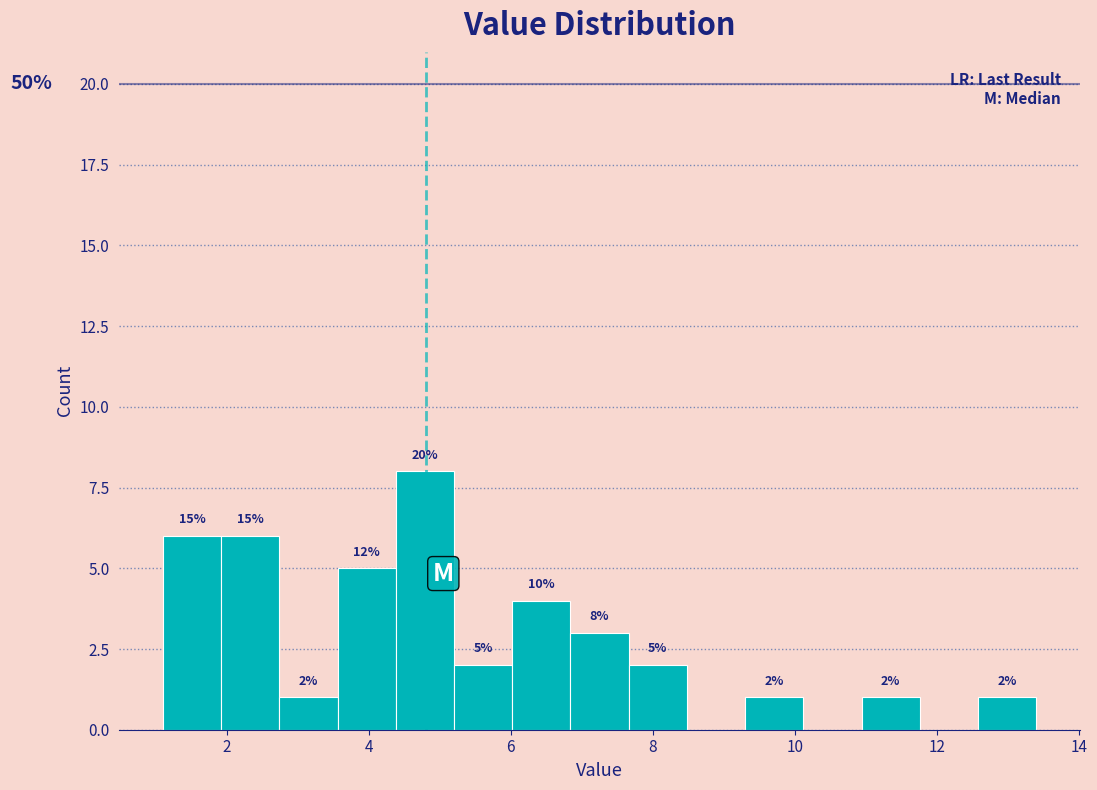

Which range on the x-axis has the tallest bar?

4.38 to 5.20